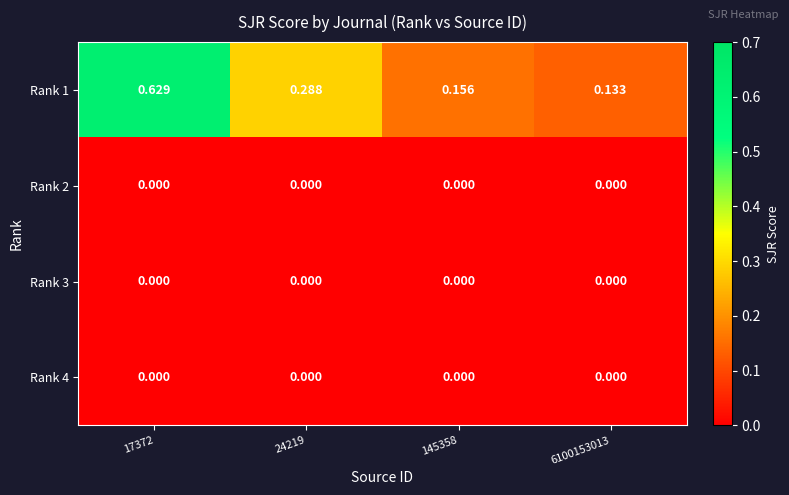

Is the value of Rank 1 at 17372 greater than the value of Rank 2 at 24219?

Yes